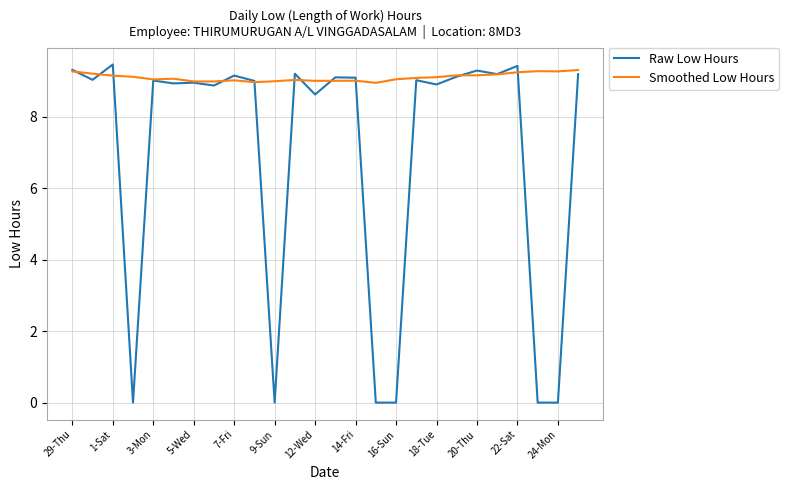

Which series has the largest total across all categories?

Smoothed Low Hours